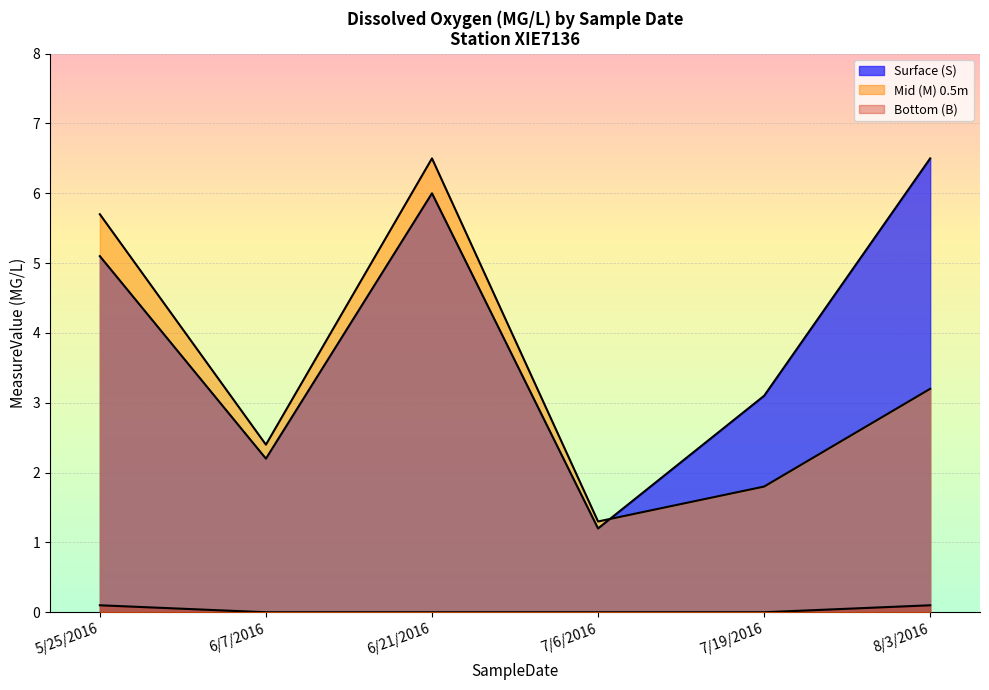

In Mid (M) 0.5m, how many points are lower than both neighbors (excluding endpoints)?

2